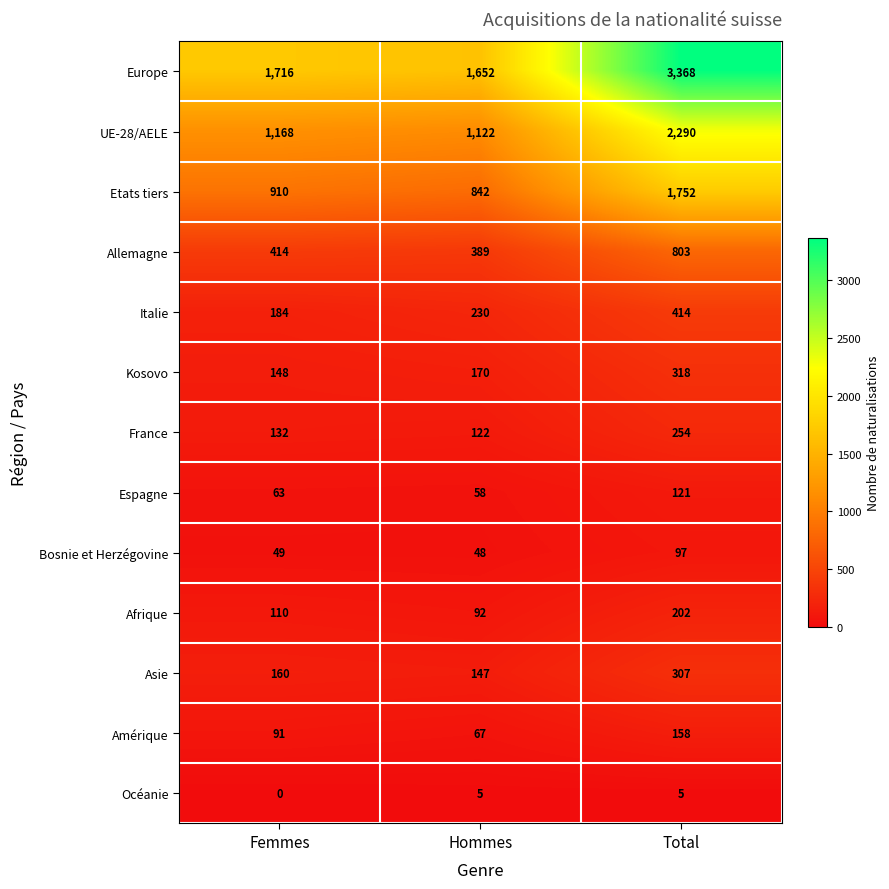

Which series has the widest spread of values?

Europe